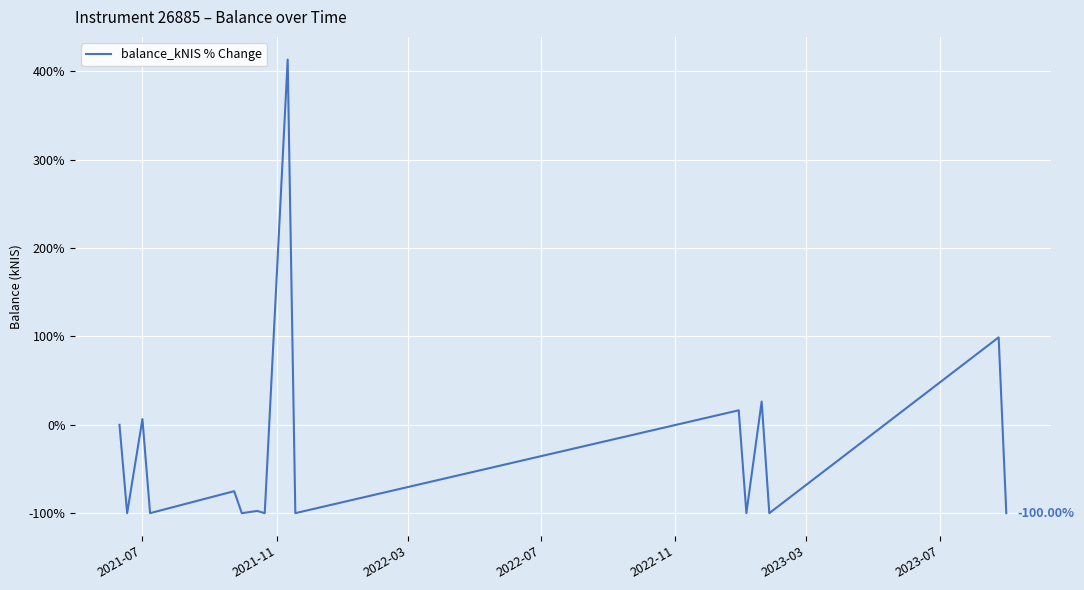

What is the difference between the second highest and minimum values?

199.0